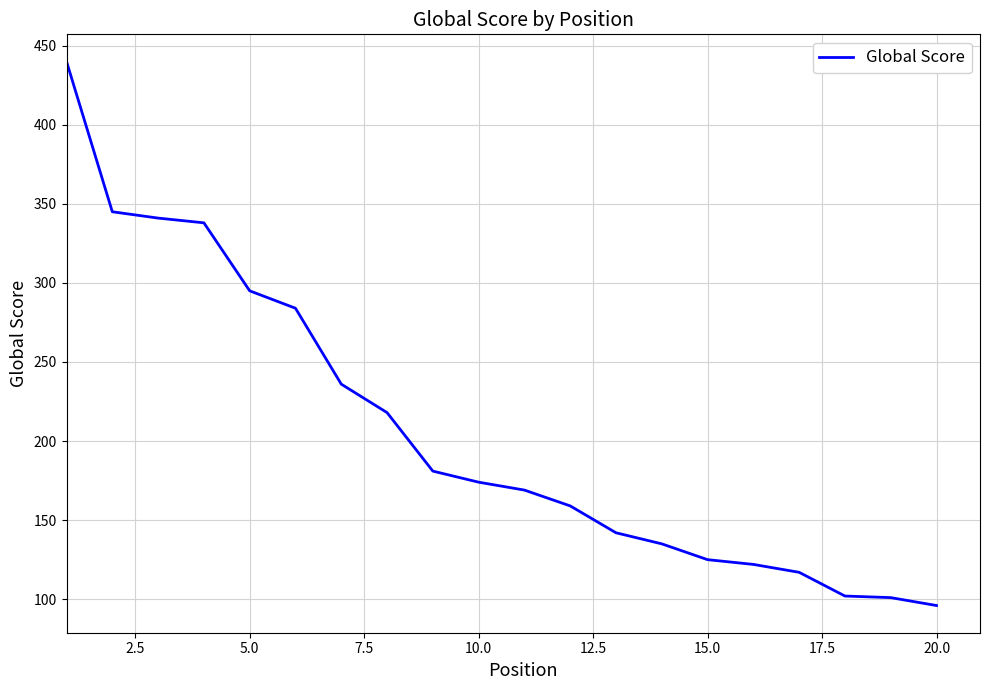

What is the maximum value shown in the chart?

440